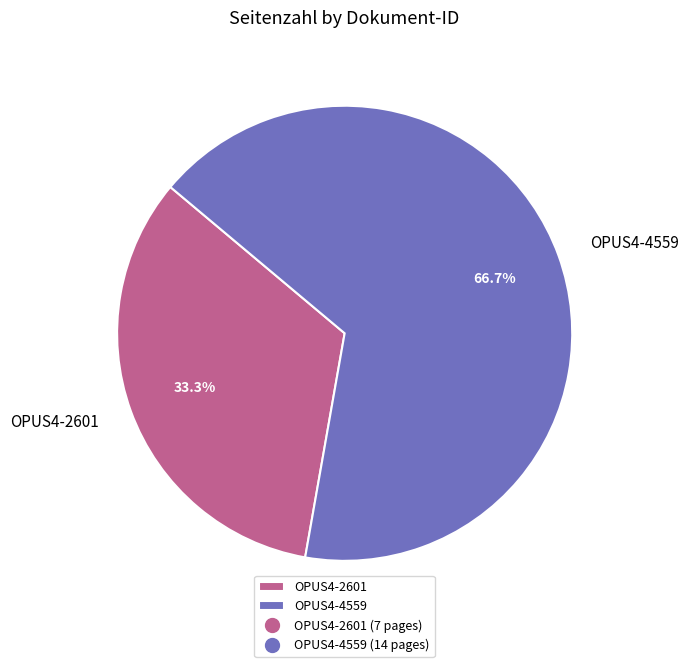

How many slices are in this pie chart?

2